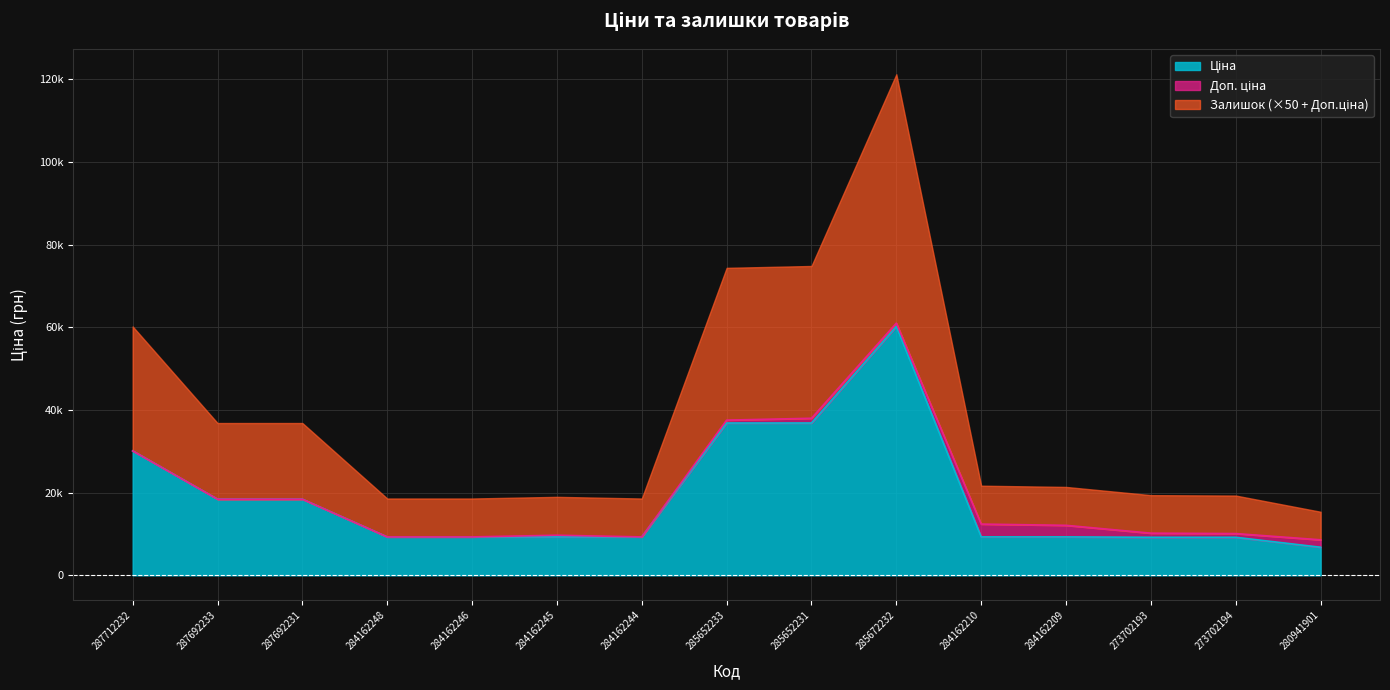

Which series has the widest spread of values?

Ціна